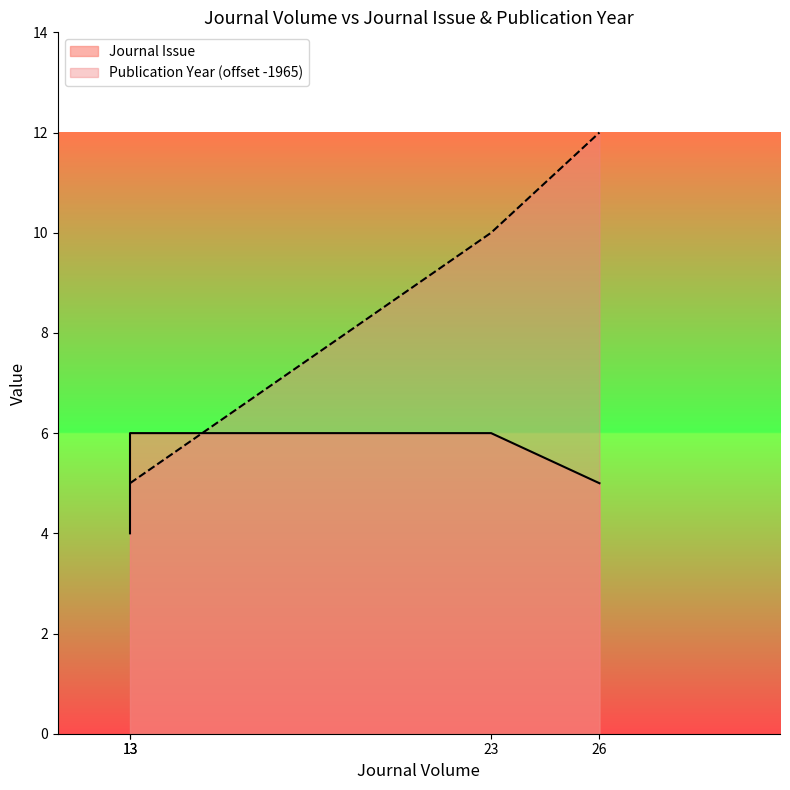

How many lines are shown in the chart?

2